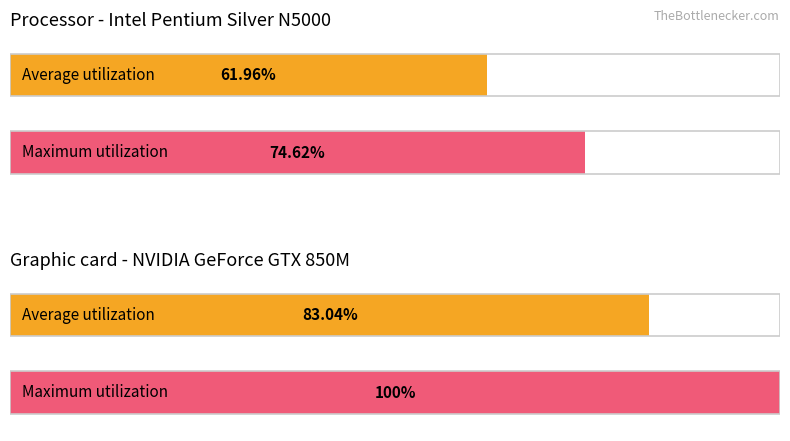

What is the minimum value for Average utilization?

62.0